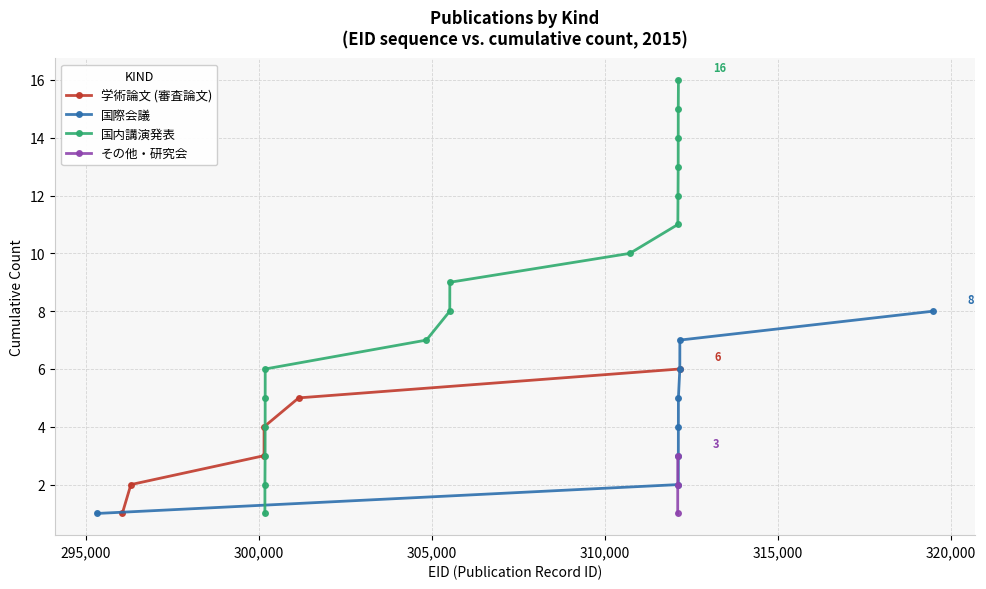

List the series in order of their peak value, lowest first.

その他・研究会, 学術論文 (審査論文), 国際会議, 国内講演発表